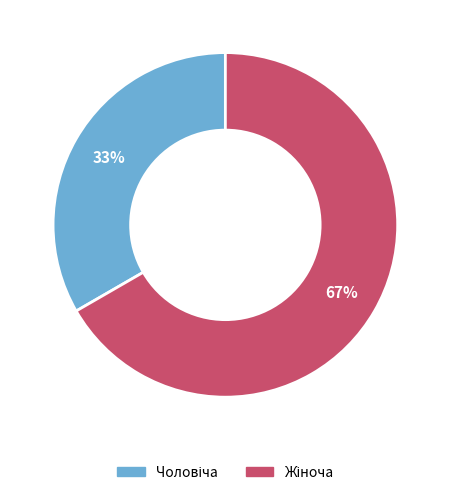

To the nearest percent, what is the average slice percentage?

50%